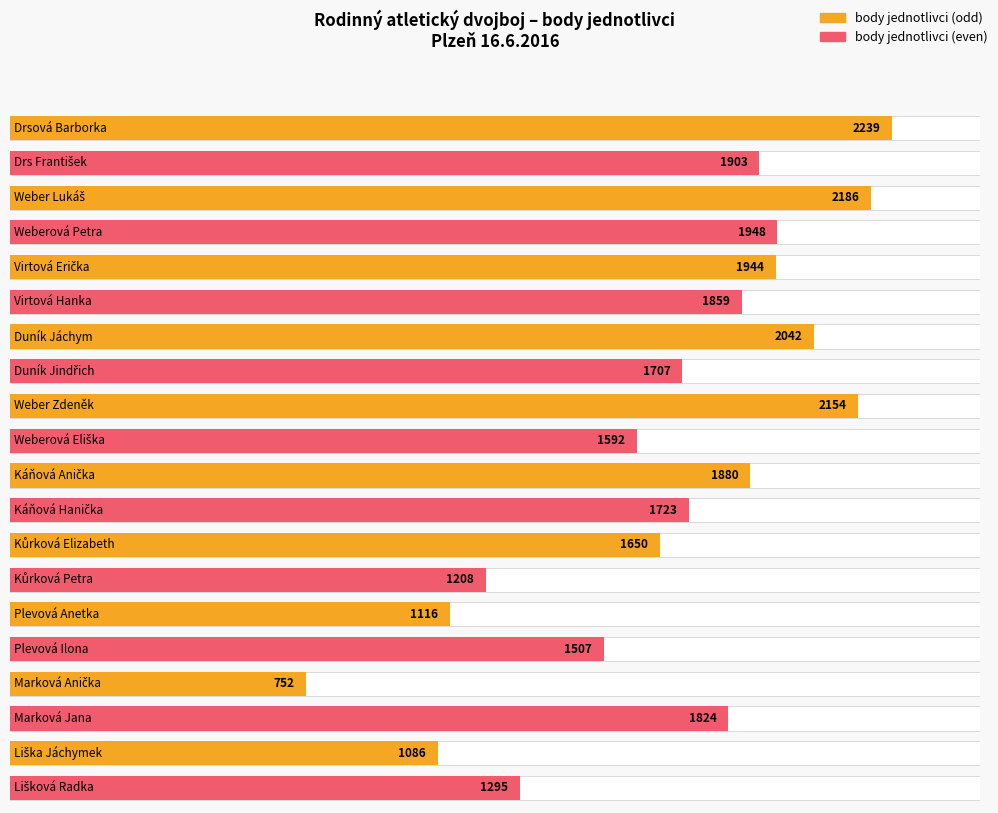

Count the number of categories in the chart.

20